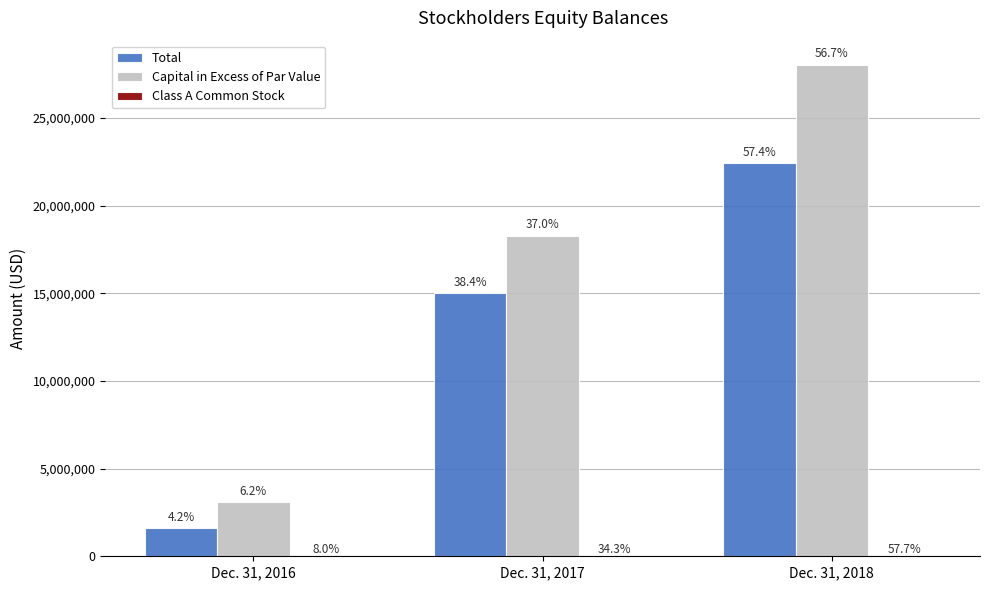

What is the total value across all series at Dec. 31, 2016?

4701925